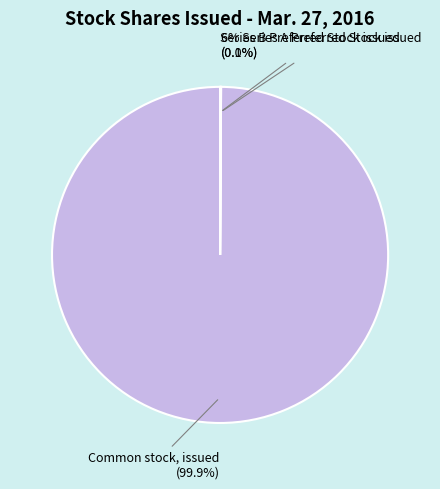

Which slice is the largest?

Common stock, issued